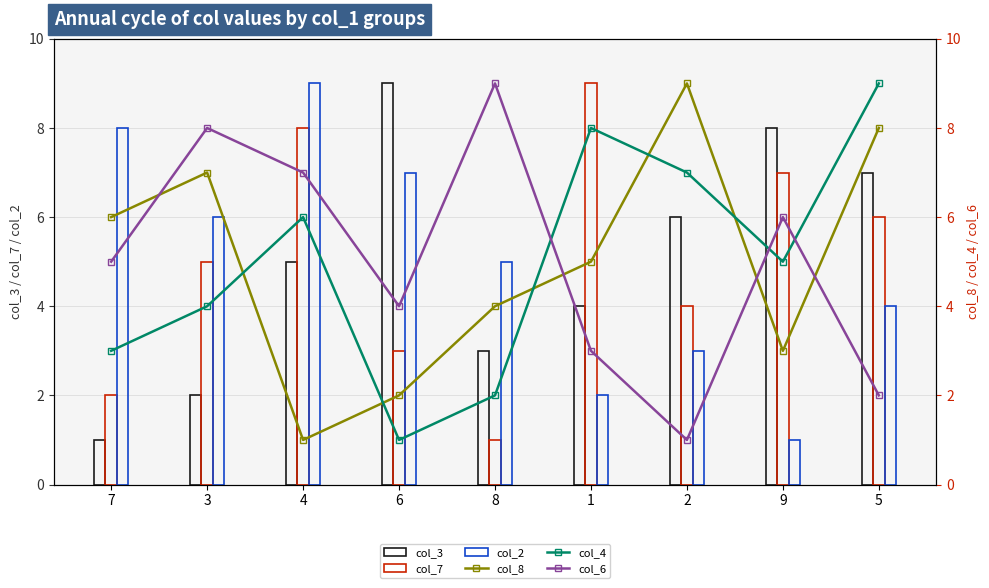

True or false: col_8 has a value of 1 at 4.

True